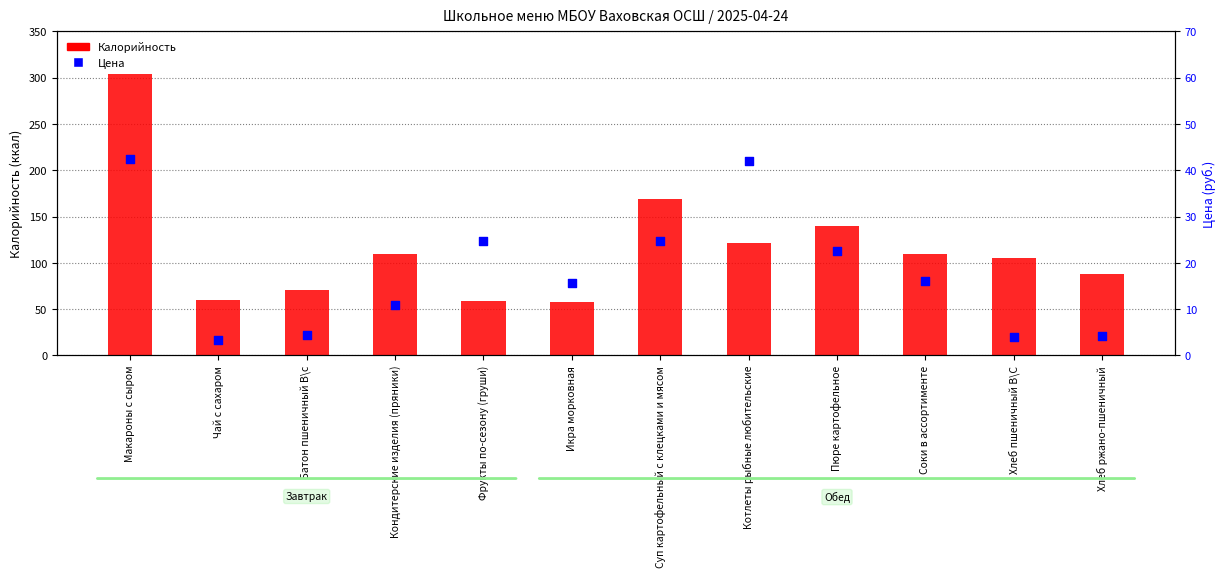

At how many categories does at least one series exceed 141?

2